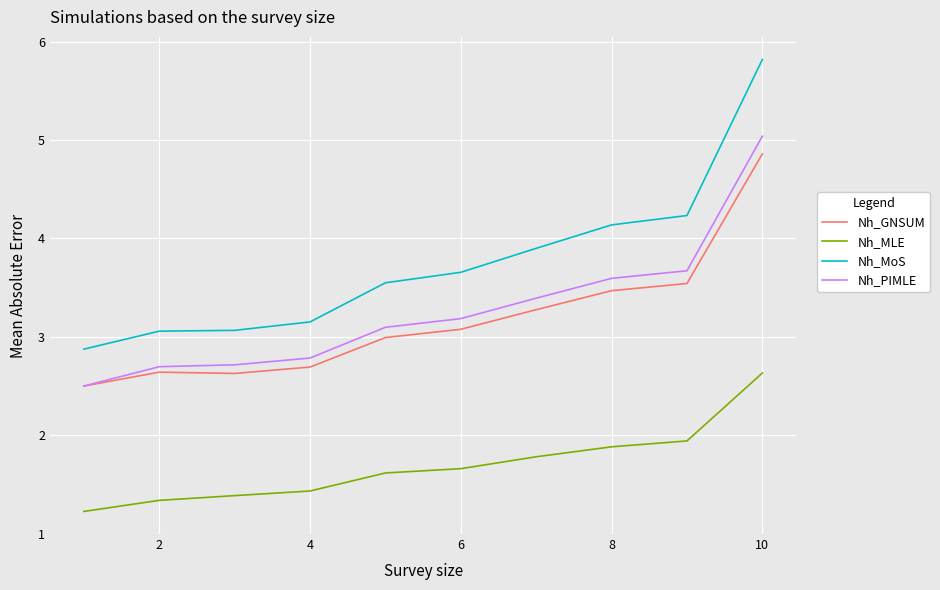

Reading left to right, transcribe all the data shown in this chart.

Nh_GNSUM: 2.5	2.6	2.6	2.7	3.0	3.1	3.3	3.5	3.5	4.9
Nh_MLE: 1.2	1.3	1.4	1.4	1.6	1.7	1.8	1.9	1.9	2.6
Nh_MoS: 2.9	3.1	3.1	3.2	3.5	3.7	3.9	4.1	4.2	5.8
Nh_PIMLE: 2.5	2.7	2.7	2.8	3.1	3.2	3.4	3.6	3.7	5.0